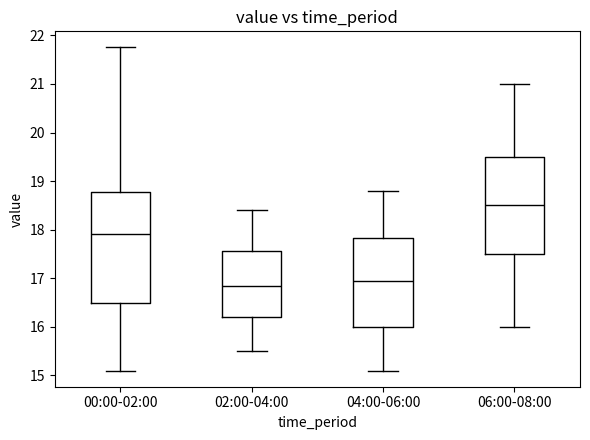

Which box is the tallest, from its lower edge to its upper edge?

00:00-02:00